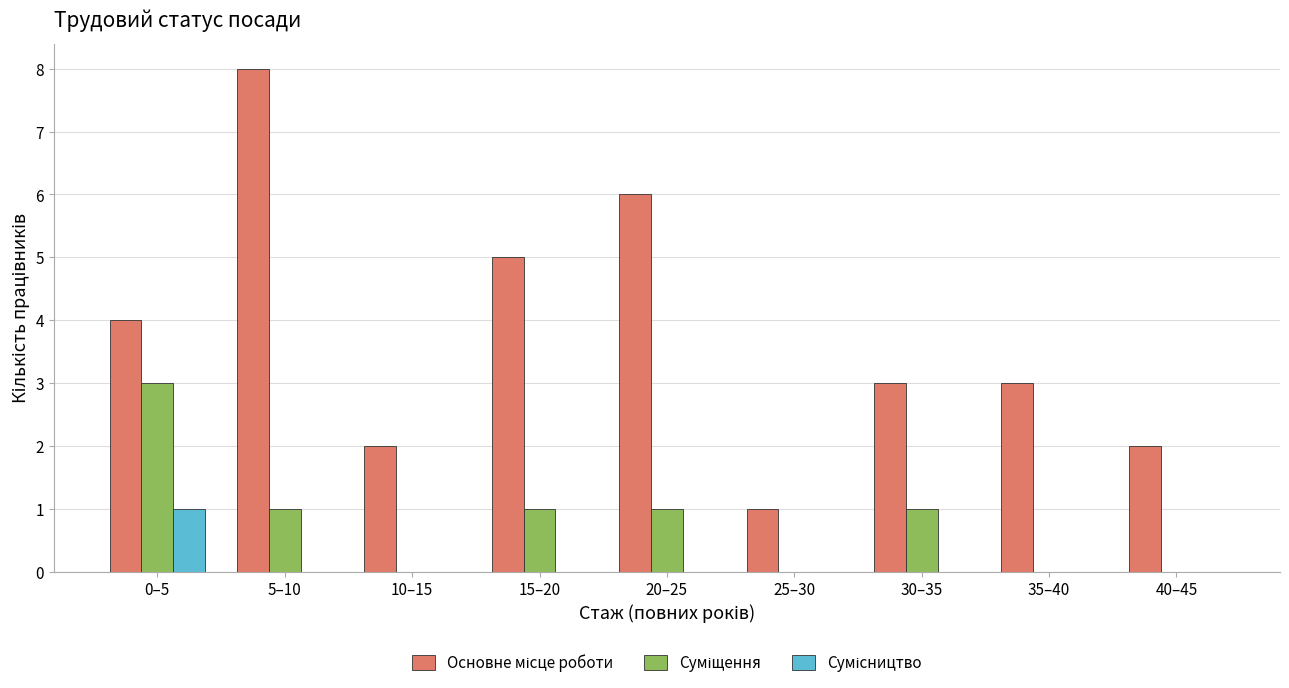

Which label corresponds to the largest value in the chart?

5–10